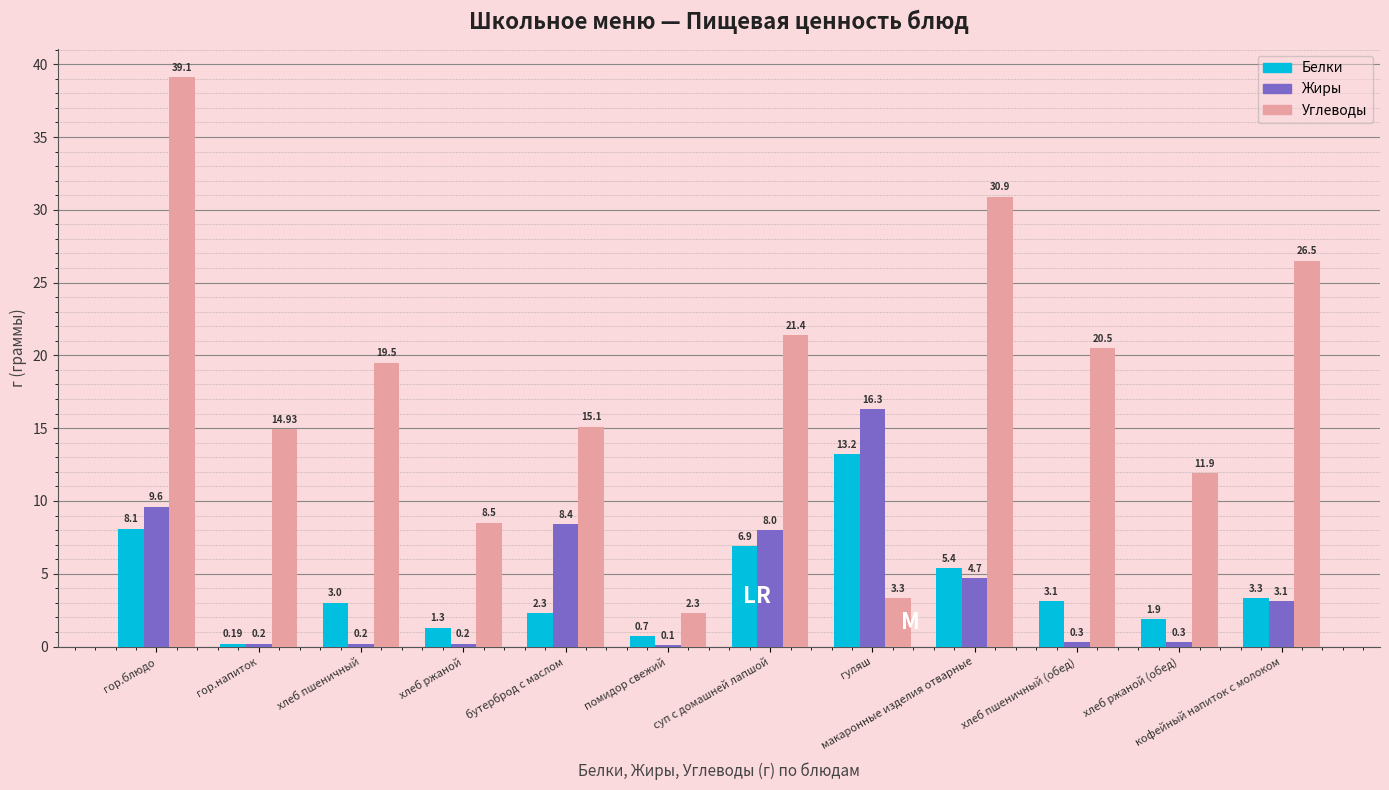

Which label corresponds to the largest value in the chart?

гор.блюдо